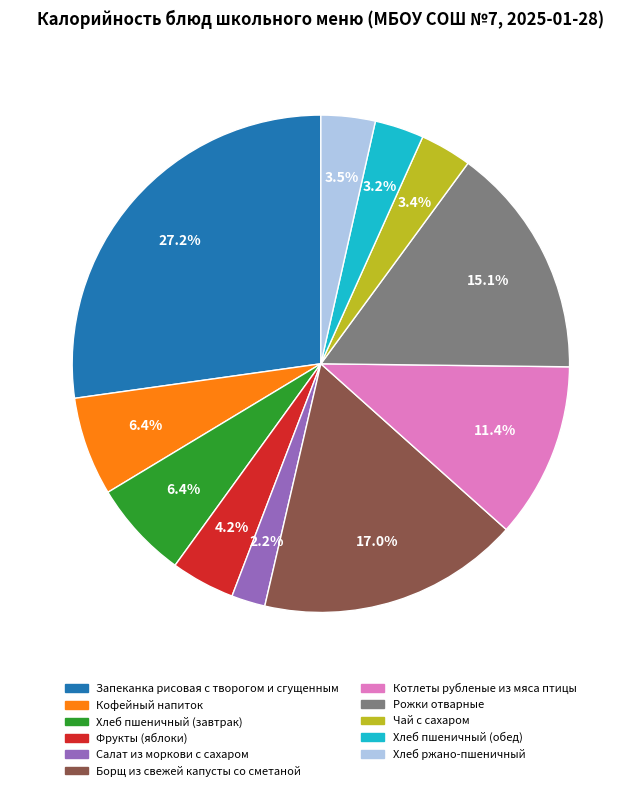

How many slices are in this pie chart?

11